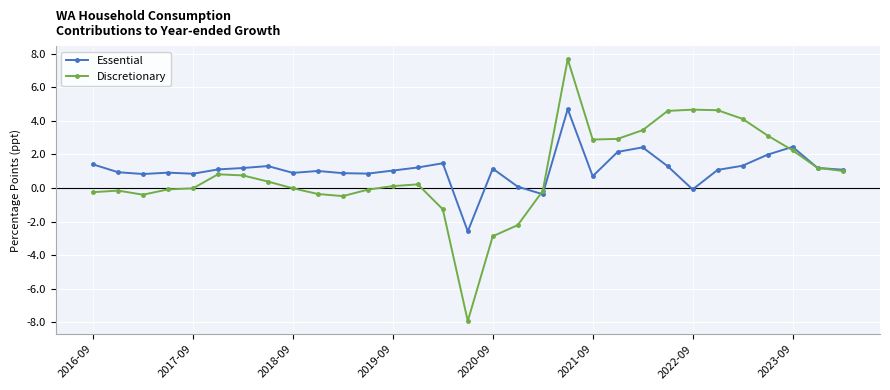

What is the value of the Essential point at the 19th from the left?

-0.4